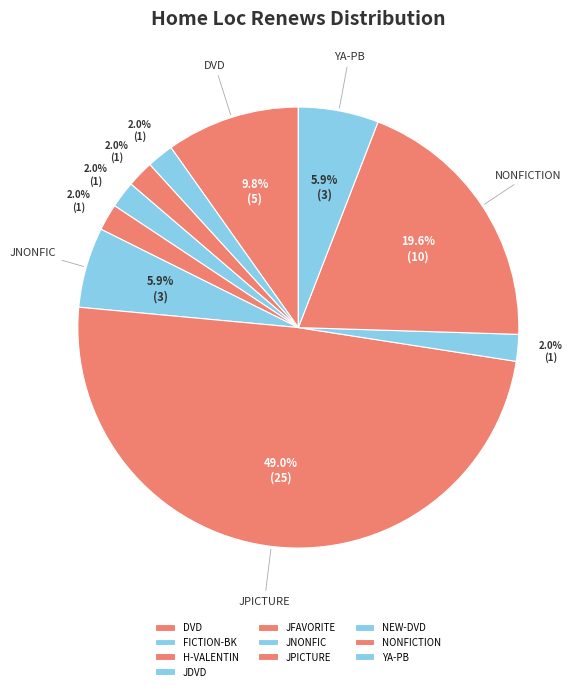

What is the smallest slice in the pie chart?

FICTION-BK